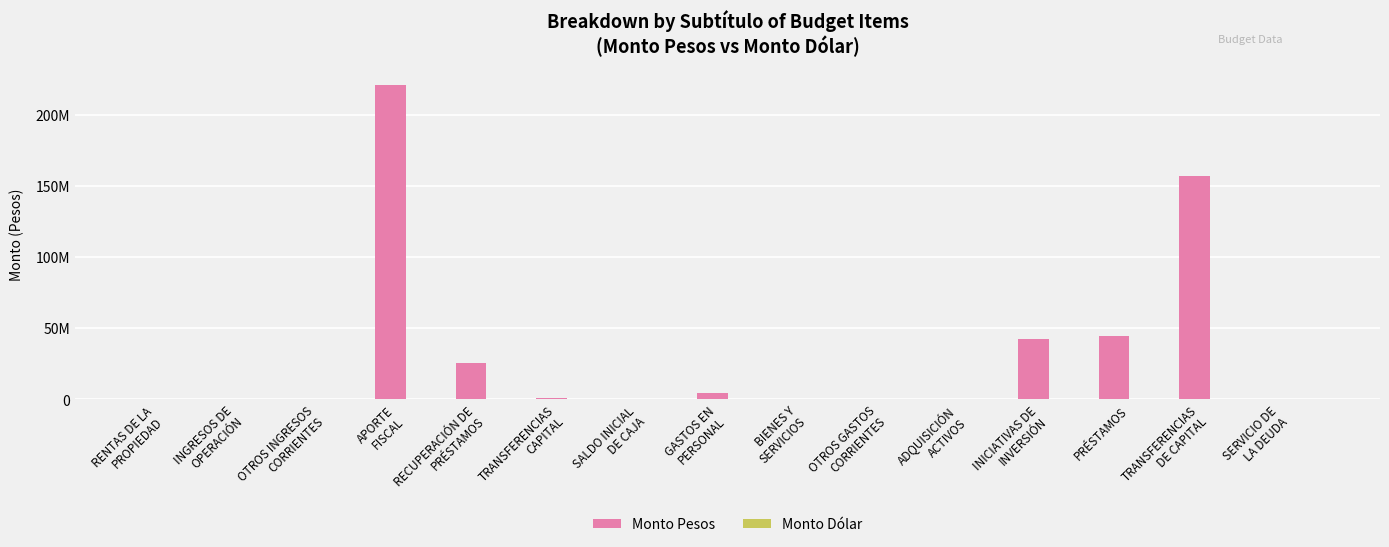

Which has a higher value, PRÉSTAMOS or BIENES Y
SERVICIOS?

PRÉSTAMOS